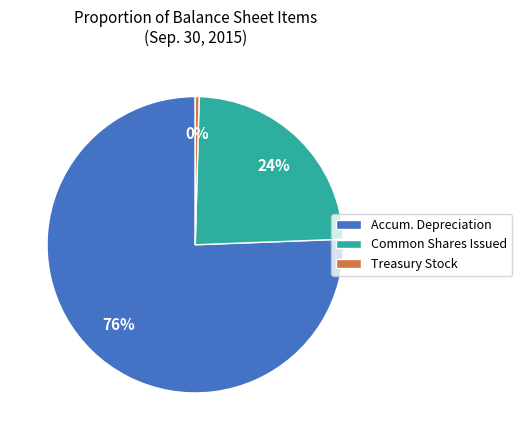

How many segments does this pie chart have?

3